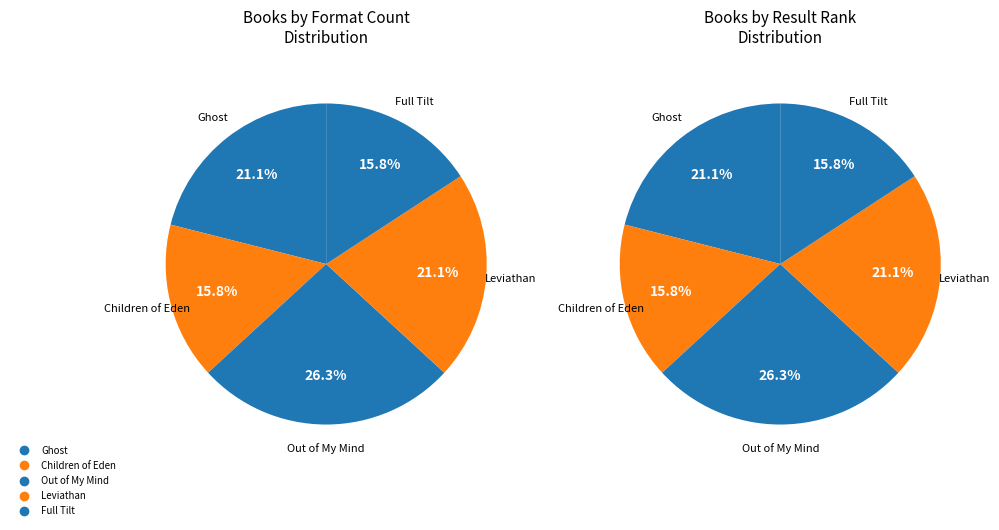

Does Ghost account for over 50% of the chart?

No